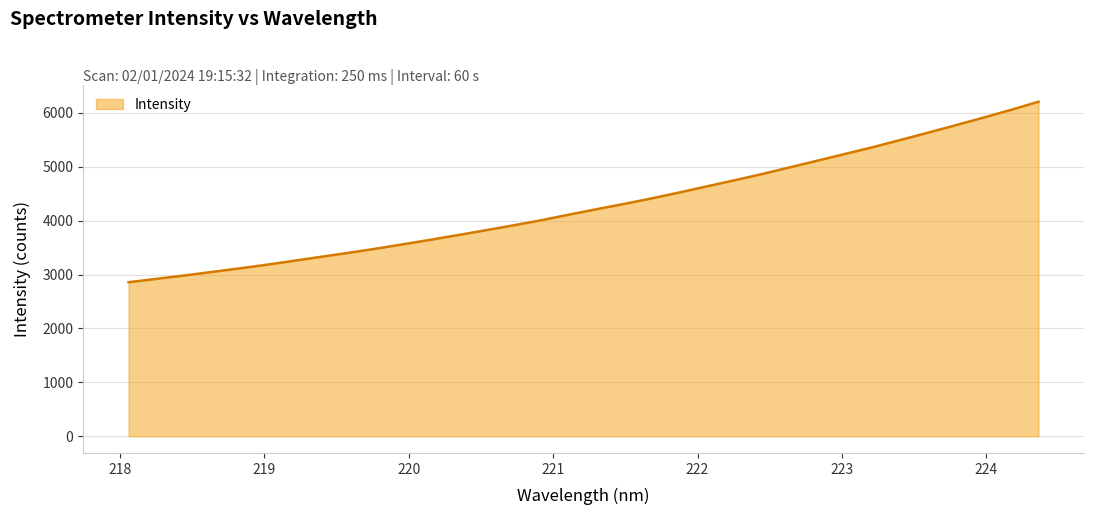

What is the difference between the maximum and minimum values?

3350.9